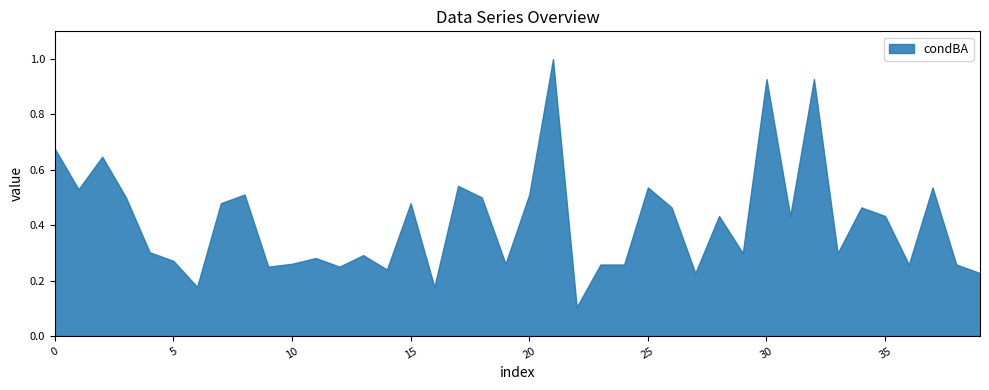

What is the greatest value displayed?

1.0